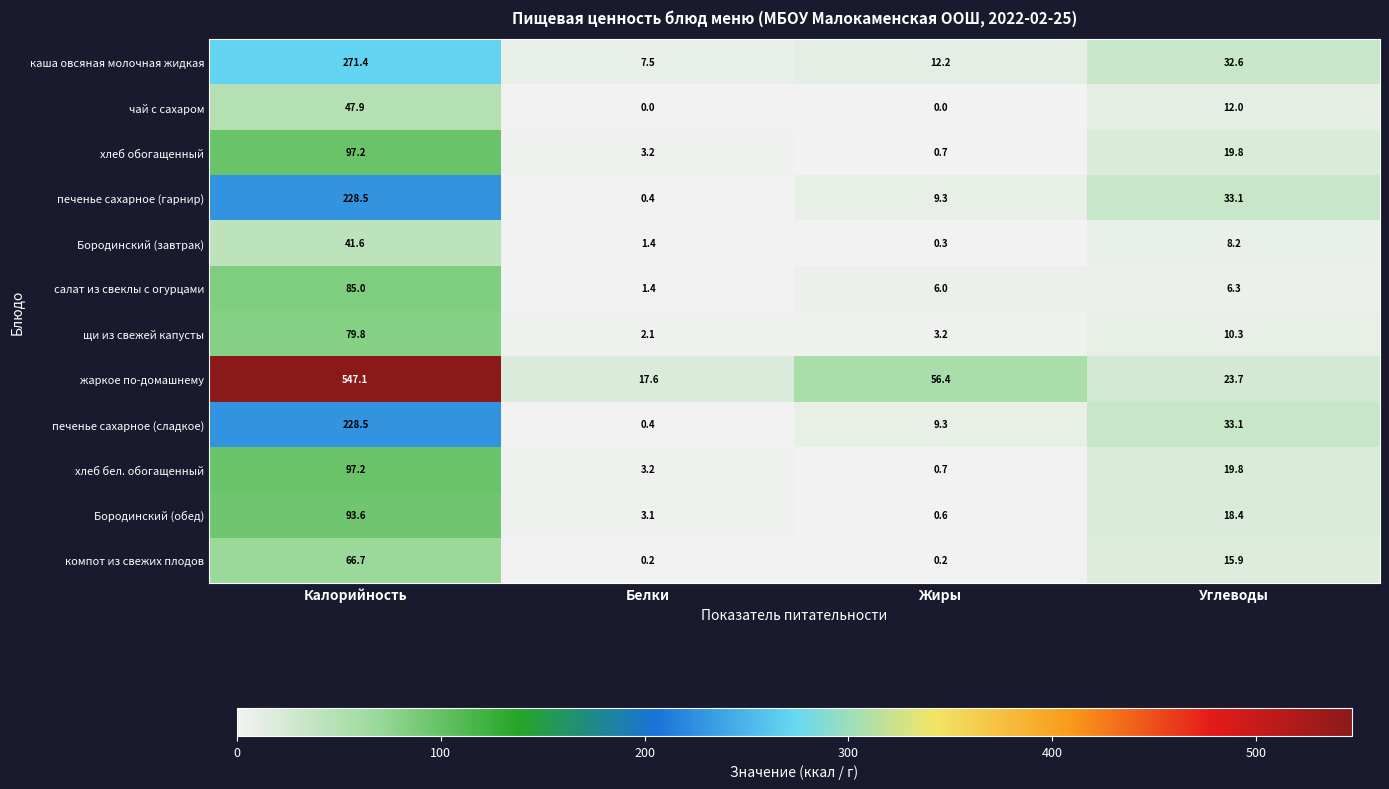

Which series has the largest range (max minus min)?

жаркое по-домашнему